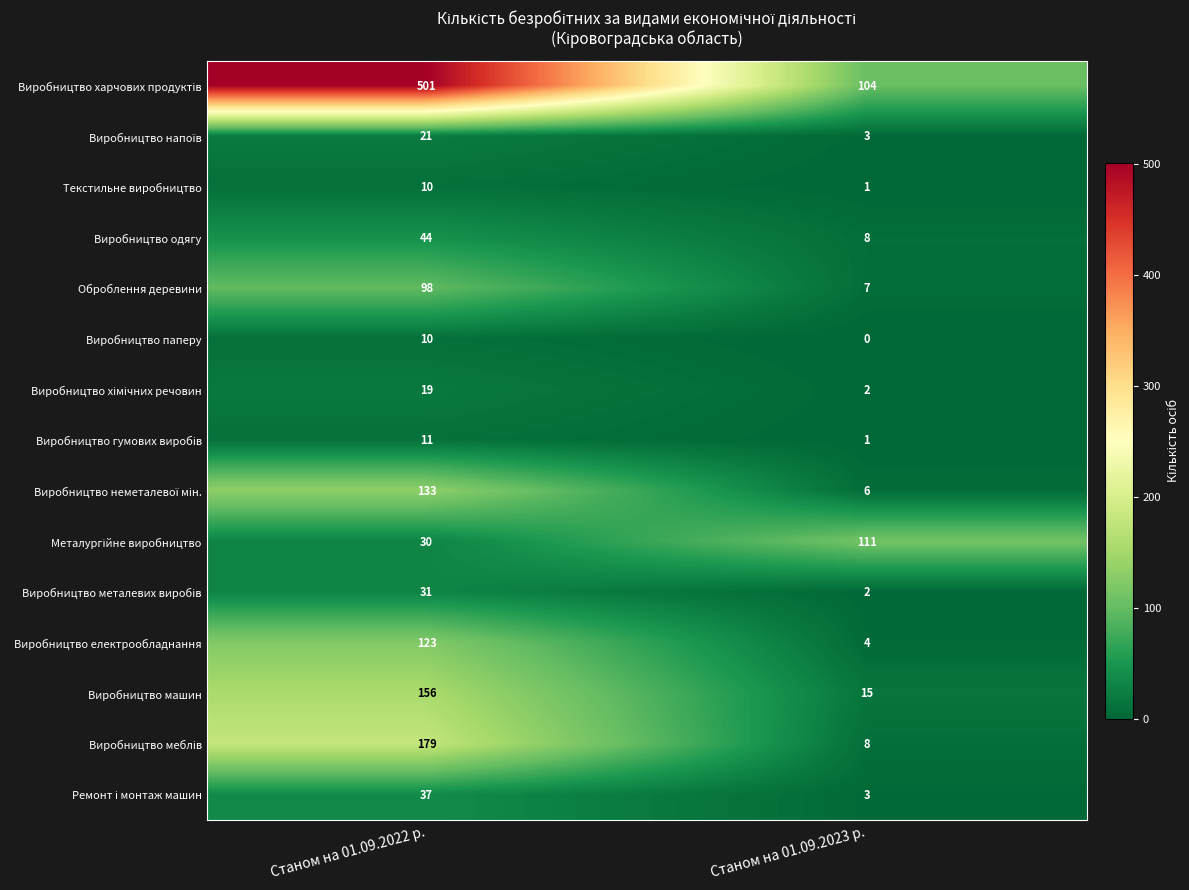

Is it true that Текстильне виробництво equals 5 at Станом на 01.09.2022 р.?

False